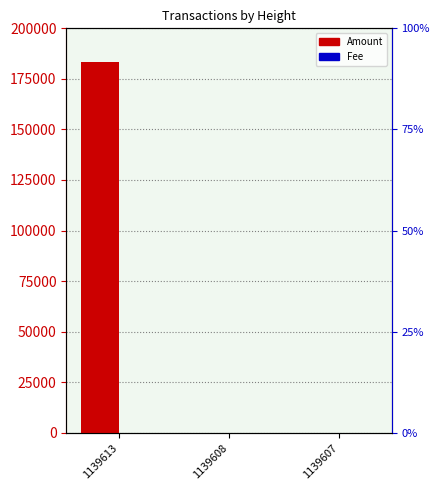

How many series are shown in this chart?

2